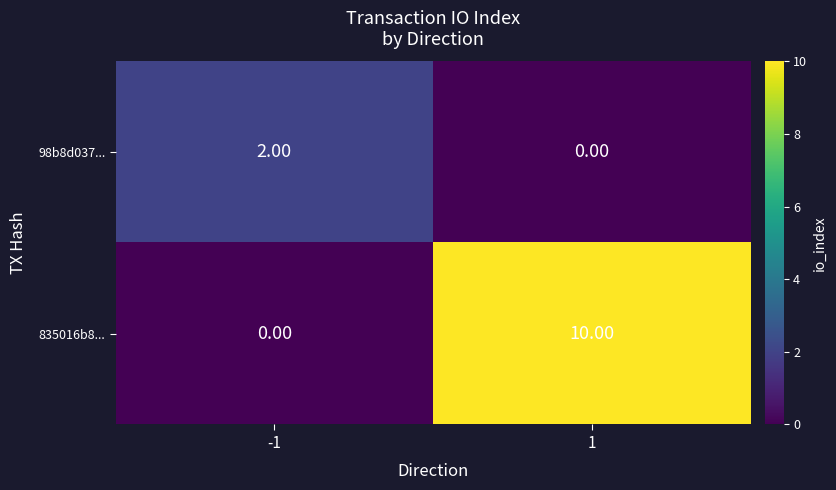

What is the total value across all series at 1?

10